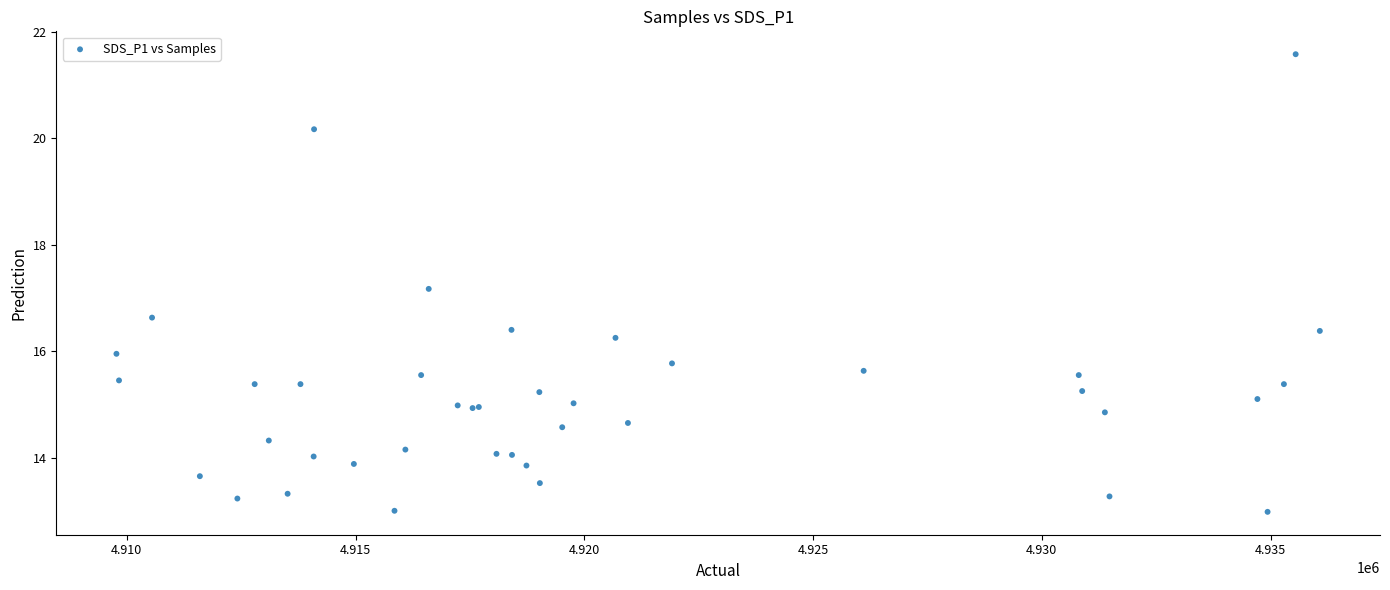

What Y value in the scatter plot is closest to 17?

17.2